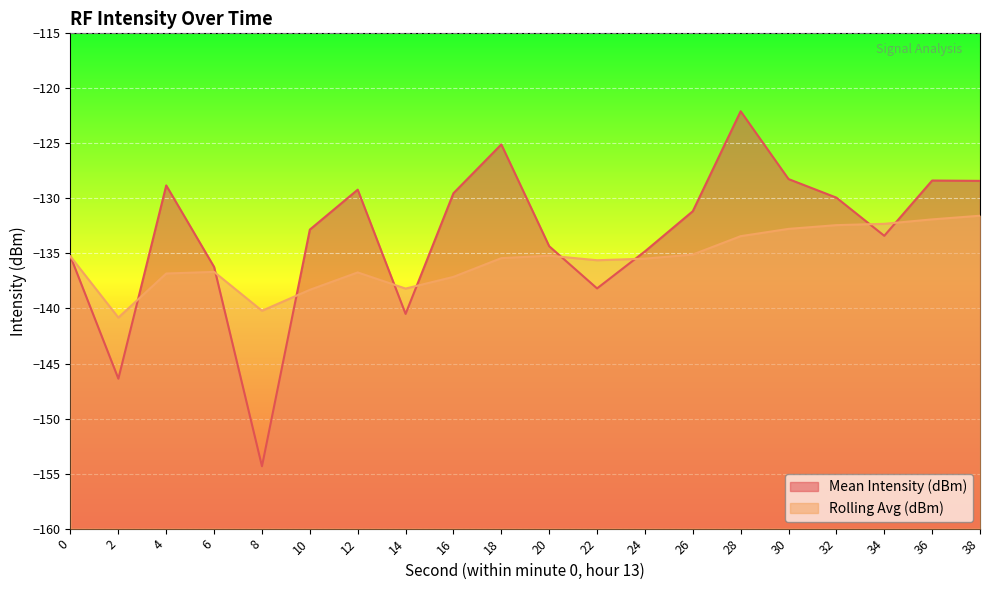

How many series are shown in this chart?

2